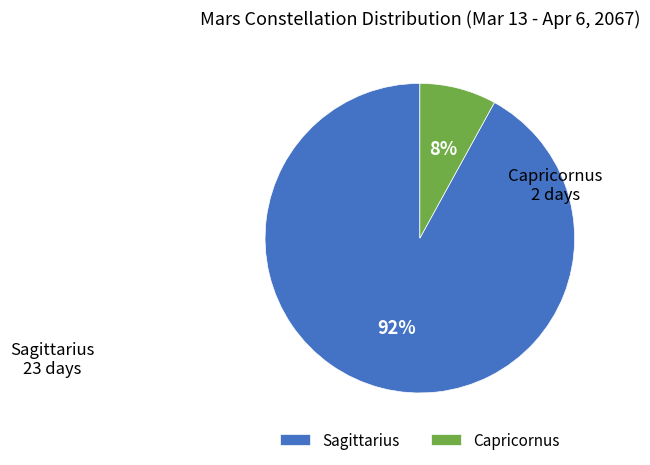

Which category has the smallest portion of the pie?

Capricornus